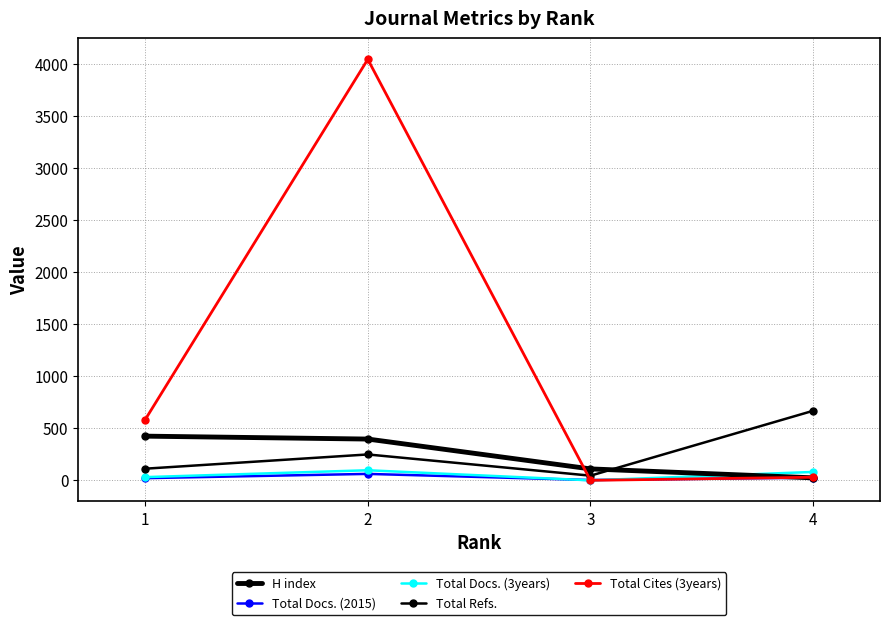

Reading left to right, extract all data points from this chart.

H index: 425	397	110	24
Total Docs. (2015): 21	62	3	26
Total Docs. (3years): 31	97	0	81
Total Refs.: 112	249	45	669
Total Cites (3years): 582	4048	0	30